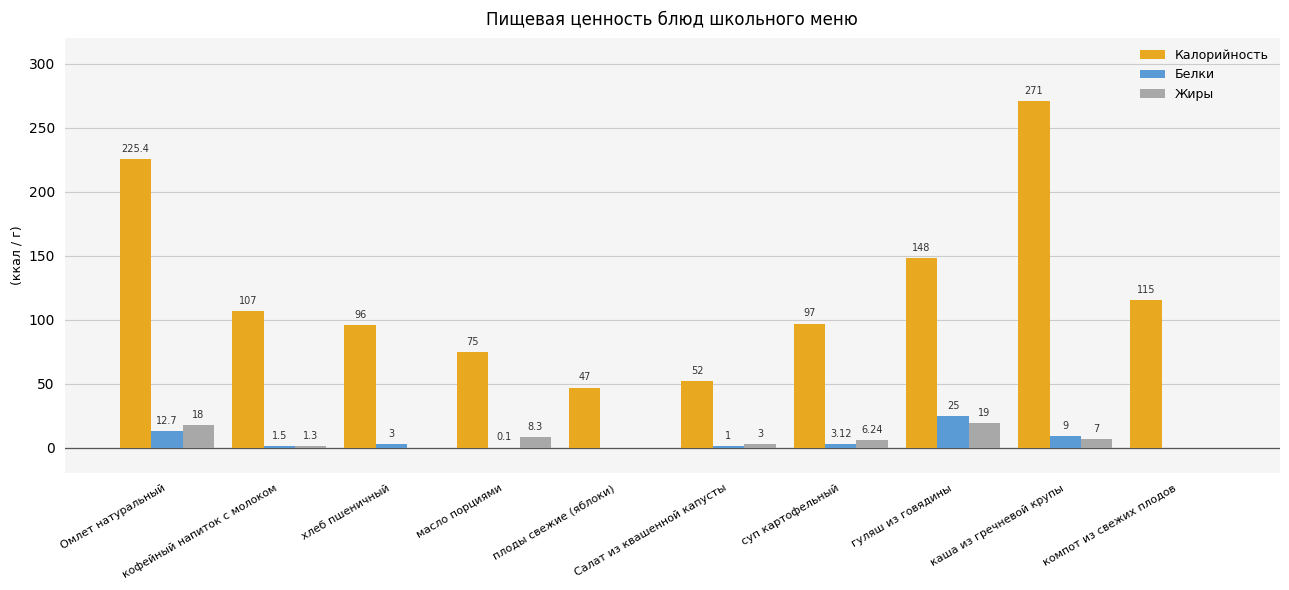

What is the sum of all Белки values?

55.4